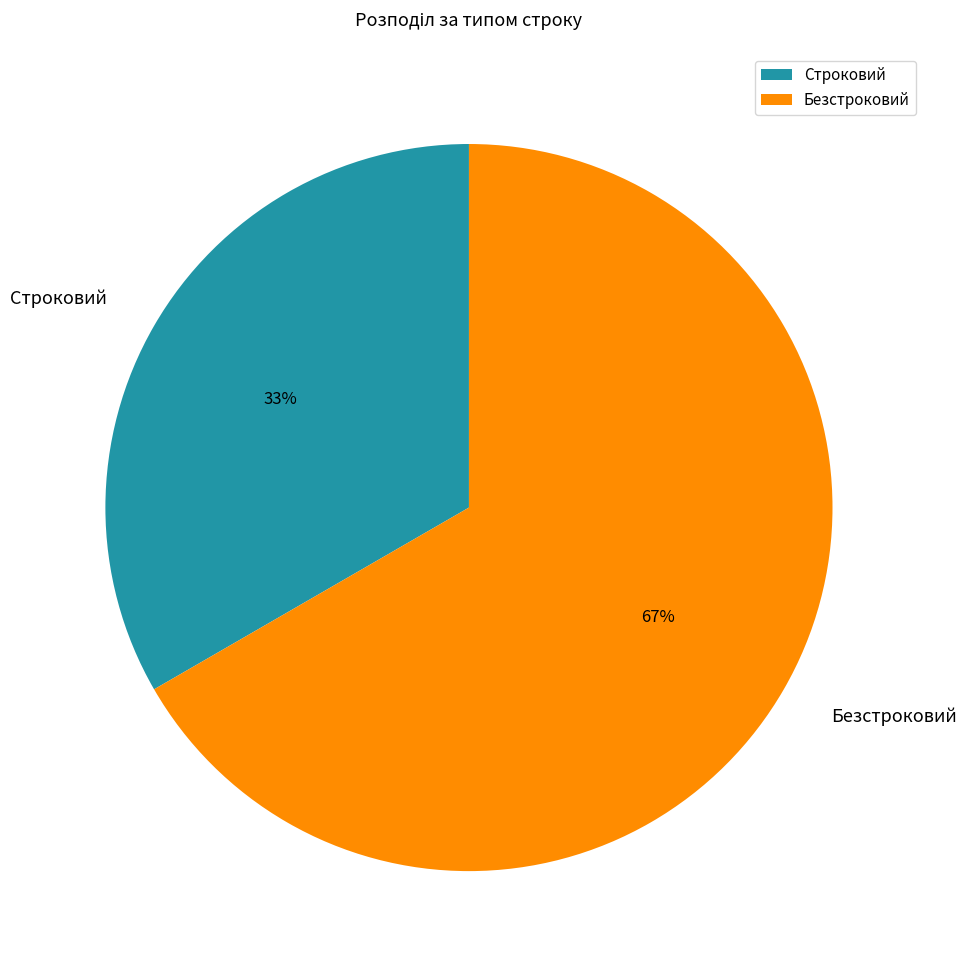

Between Безстроковий and Строковий, which is larger?

Безстроковий